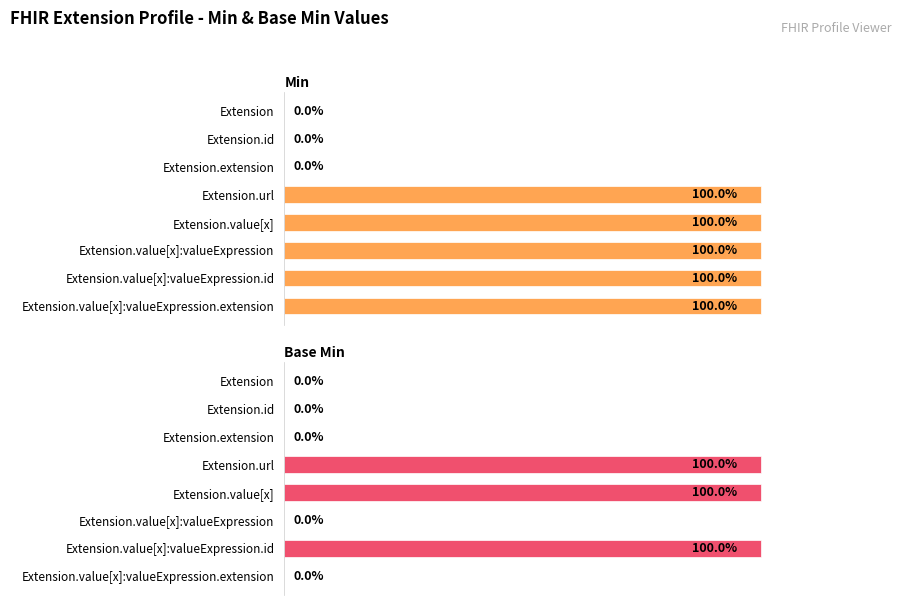

List the series in order of their overall mean, lowest first.

Base Min, Min